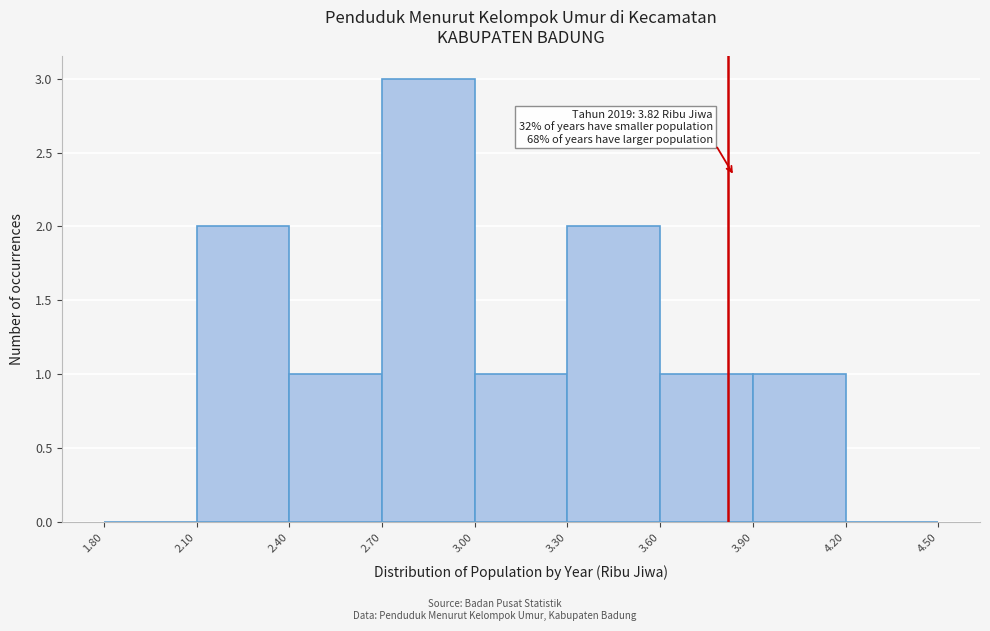

Over which range of the x-axis is the bar tallest?

2.70 to 3.00